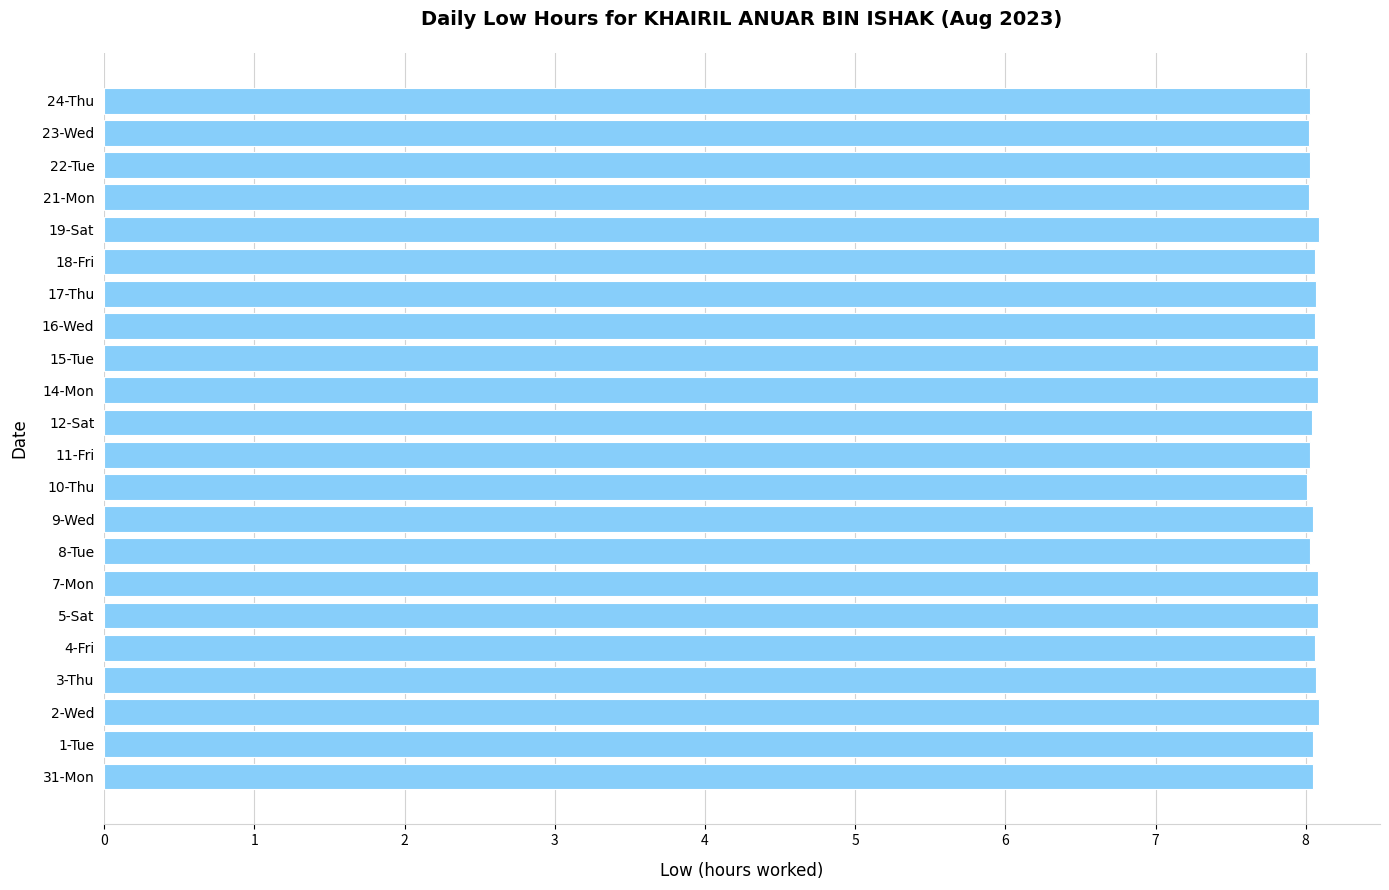

What is the smallest value displayed?

8.0